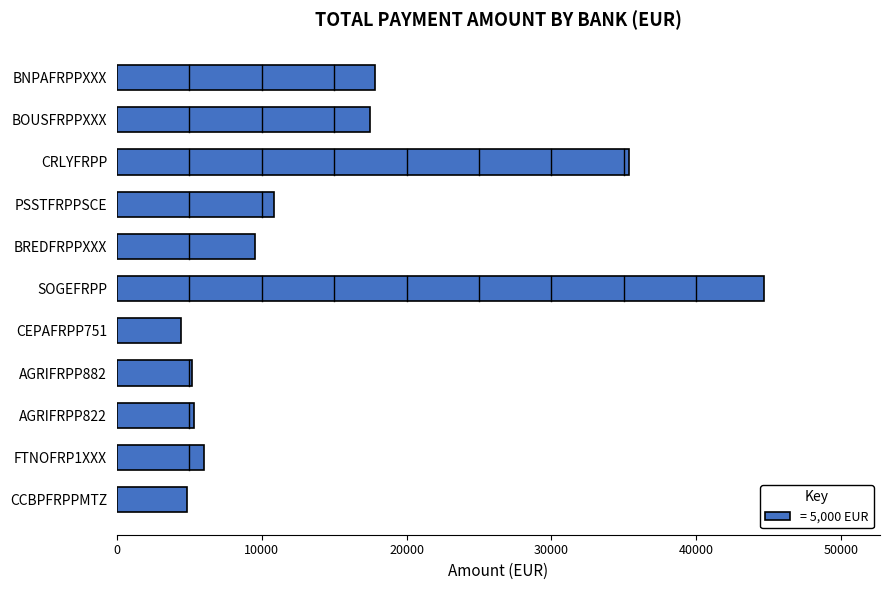

What is the smallest value displayed?

4427.1